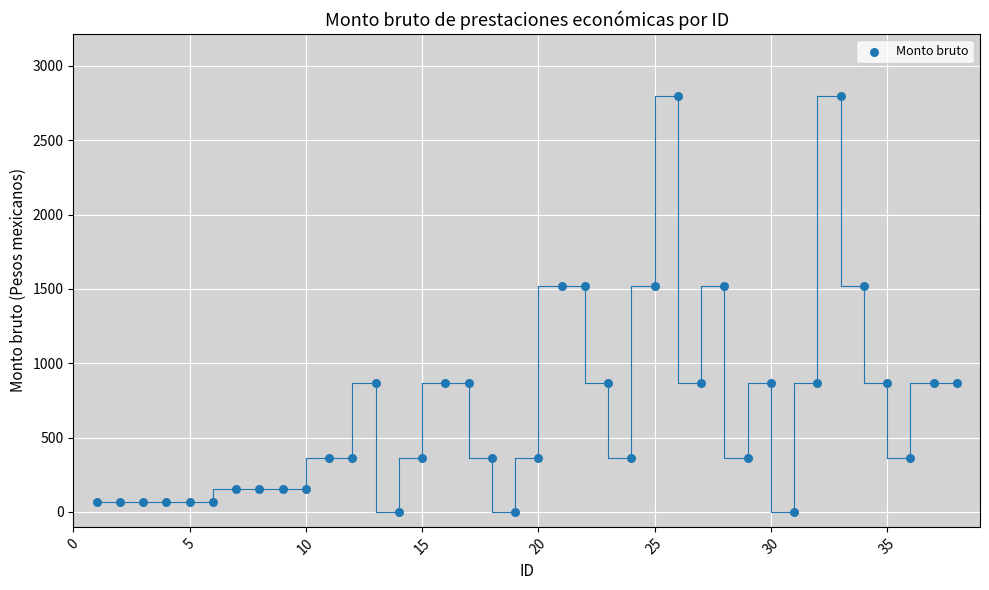

What is the range of X values (max minus min)?

37.0